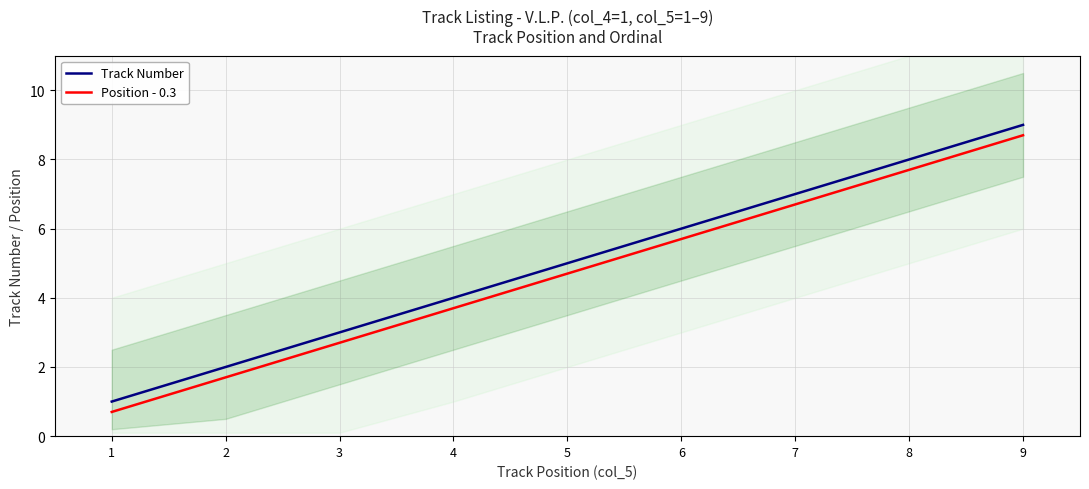

At which label does Position - 0.3 first exceed 4?

5